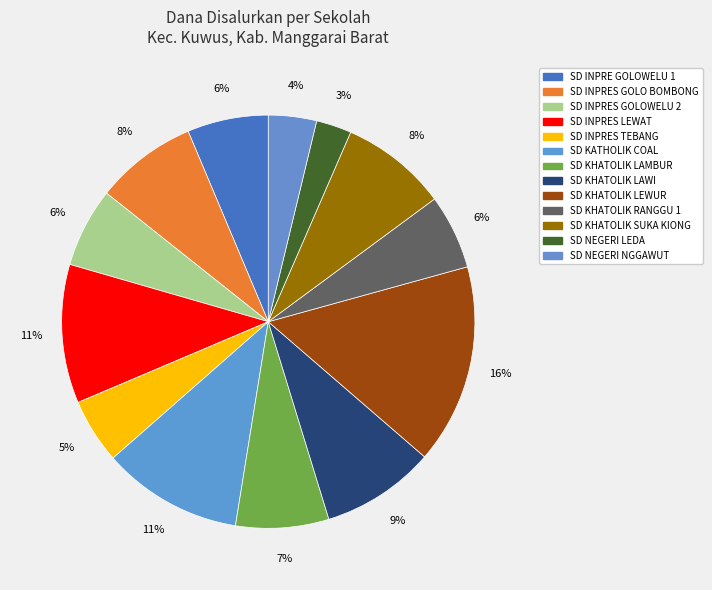

Count the number of slices in the pie.

13